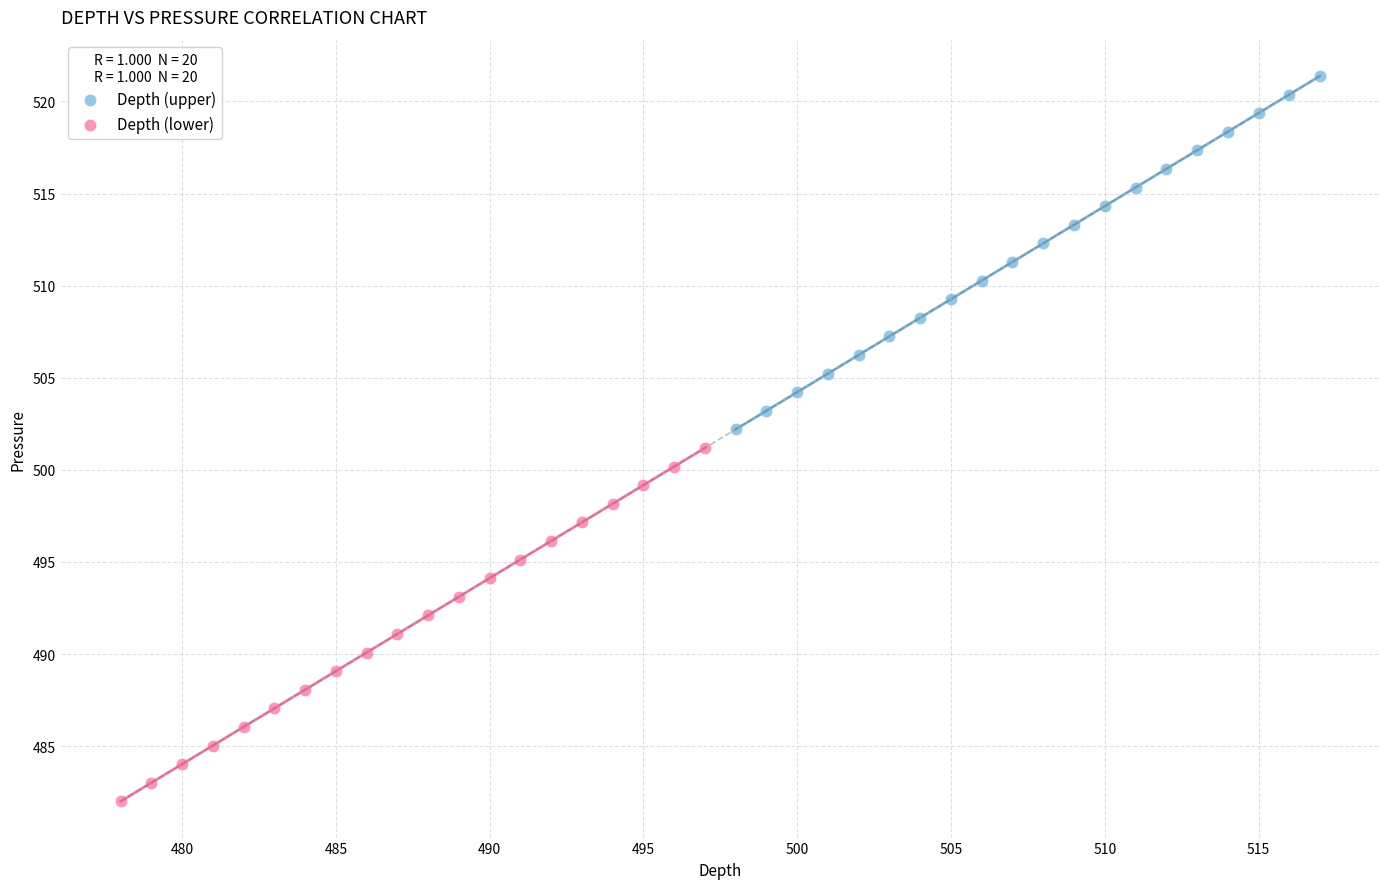

Which series has the widest spread of Y values?

Depth (upper)